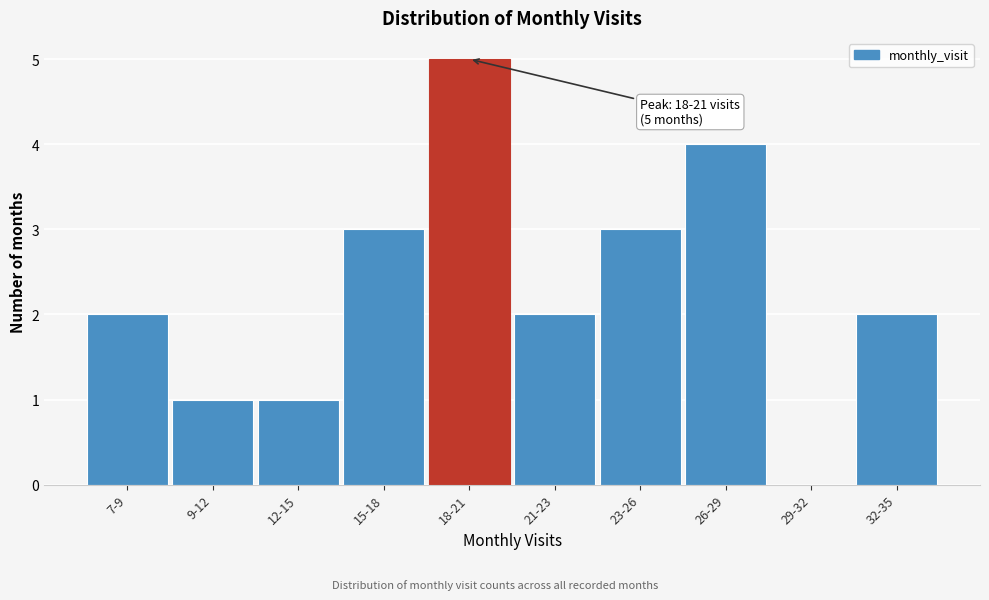

Reading right to left, what are all the values shown in this chart?

32-35=2	29-32=0	26-29=4	23-26=3	21-23=2	18-21=5	15-18=3	12-15=1	9-12=1	7-9=2